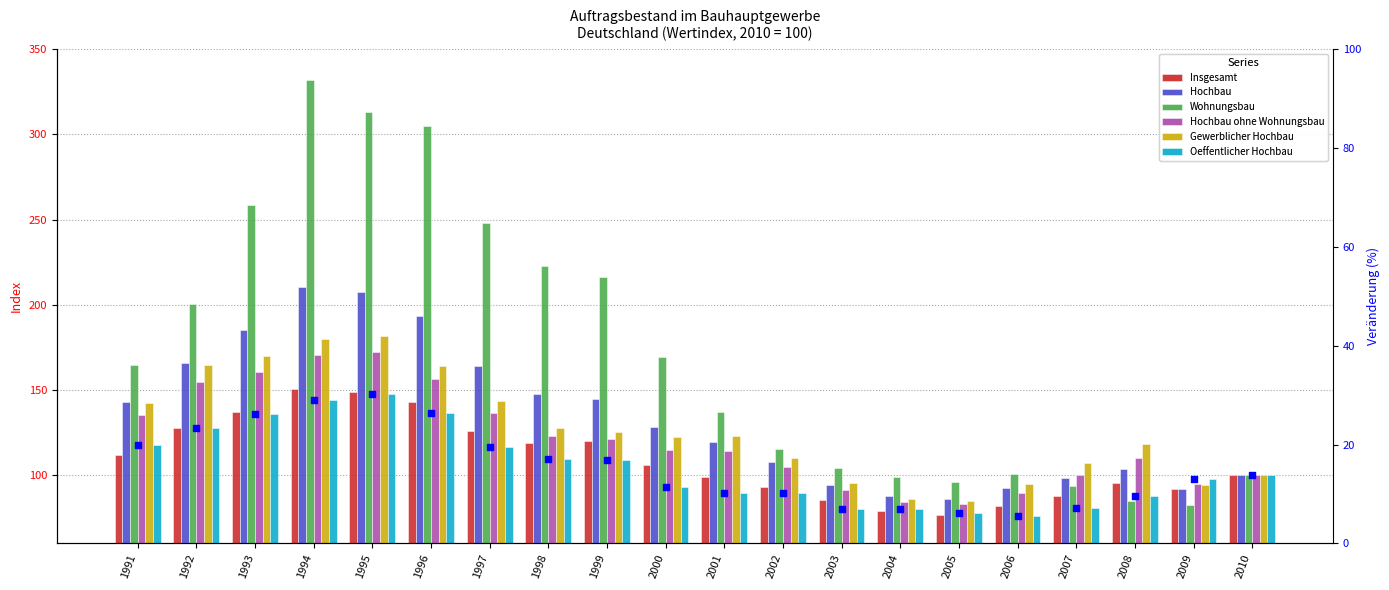

At how many categories does at least one series exceed 77?

20